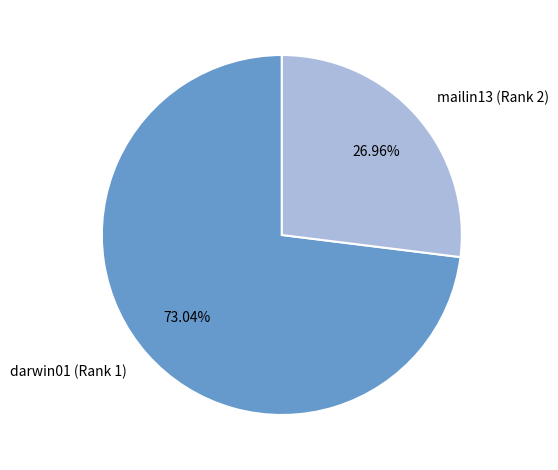

Between darwin01 (Rank 1) and mailin13 (Rank 2), which is larger?

darwin01 (Rank 1)